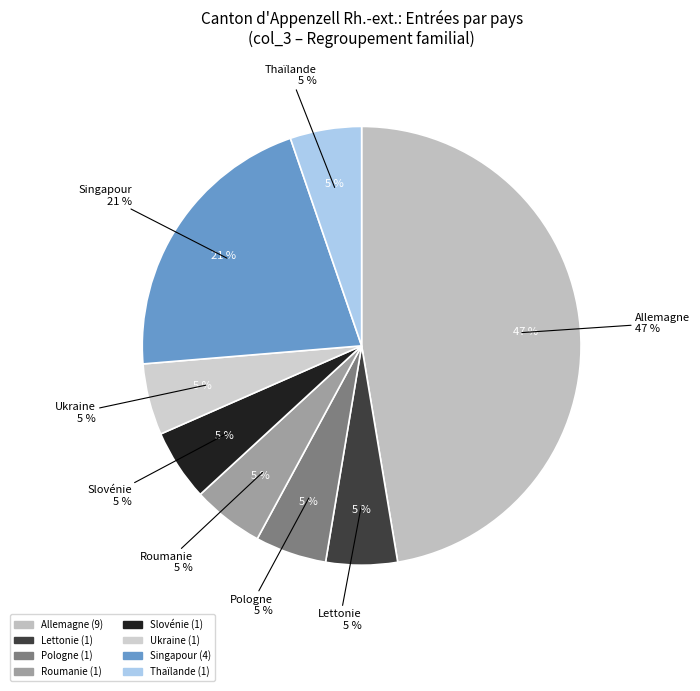

Is Slovénie the majority of the pie?

No